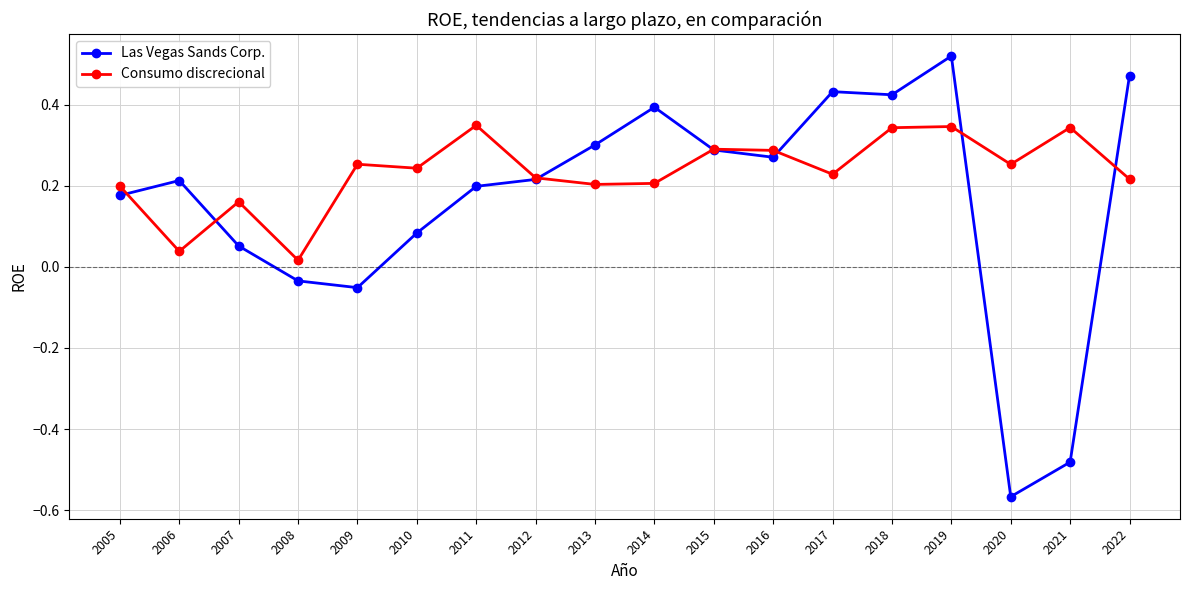

List the series in order of their overall mean, highest first.

Consumo discrecional, Las Vegas Sands Corp.